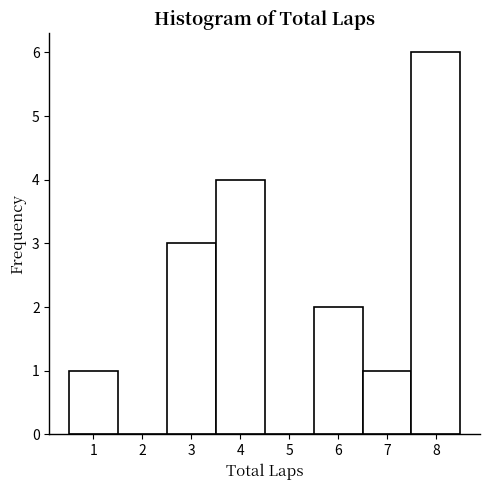

Reading left to right, transcribe this chart: for each bar, give the range it covers on the x-axis and its height. The values are not printed on the chart, so give them approximately, as read against the axis.

0.5 to 1.5: 1
1.5 to 2.5: 0
2.5 to 3.5: 3
3.5 to 4.5: 4
4.5 to 5.5: 0
5.5 to 6.5: 2
6.5 to 7.5: 1
7.5 to 8.5: 6